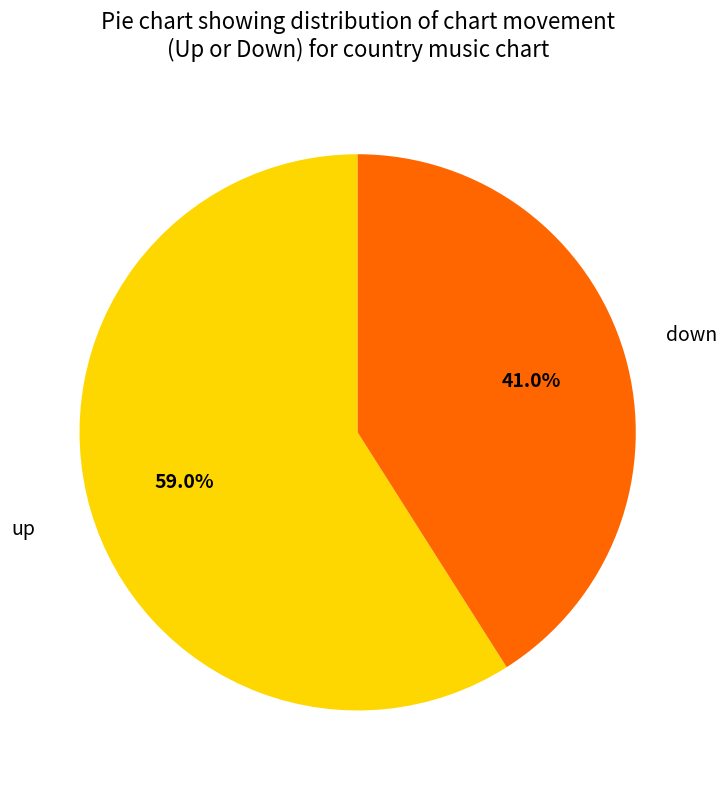

Does any single category account for the majority?

Yes